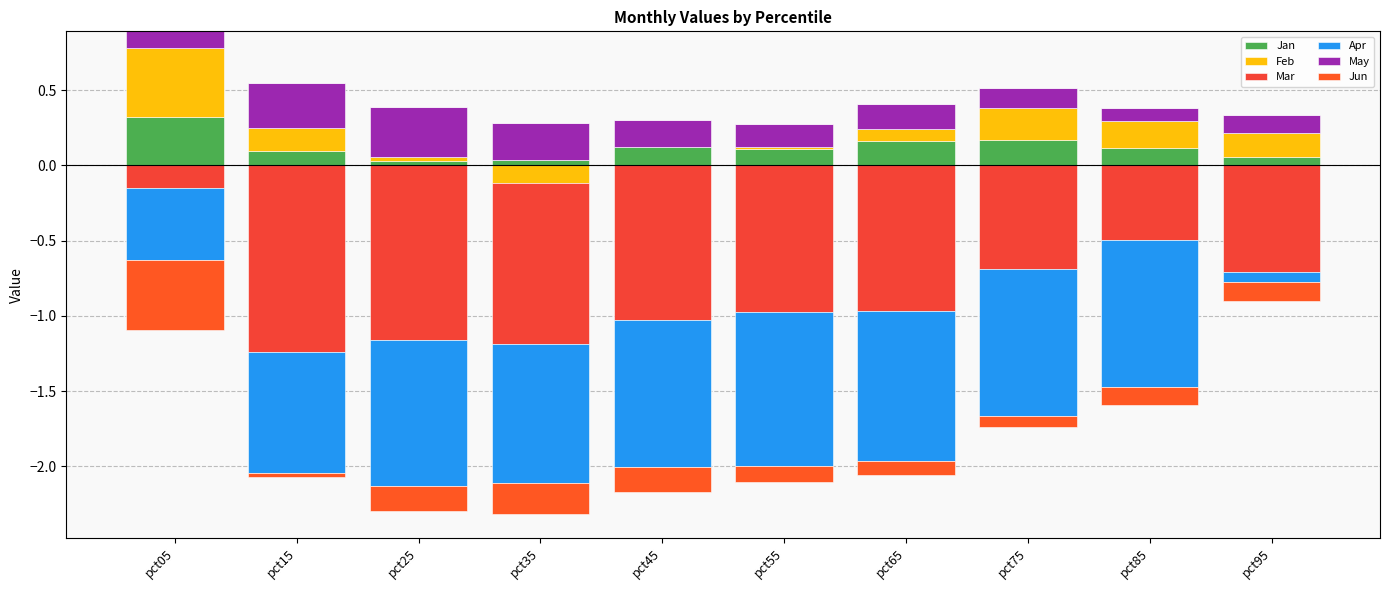

The Feb series shows 0.1 at pct95. True or false?

False